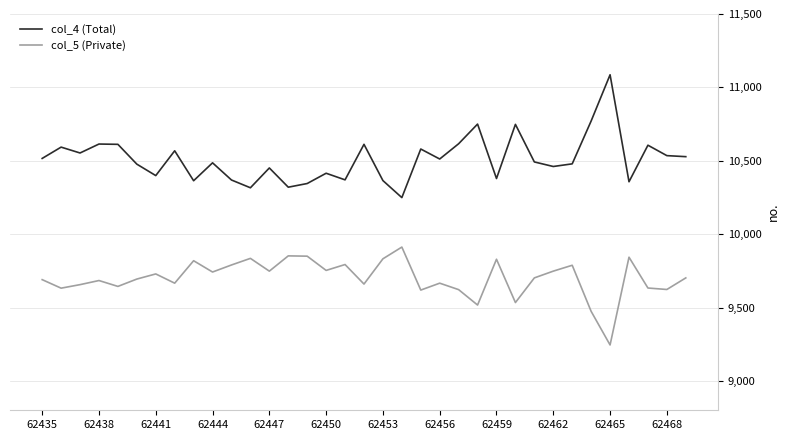

Which series has the largest total across all categories?

col_4 (Total)